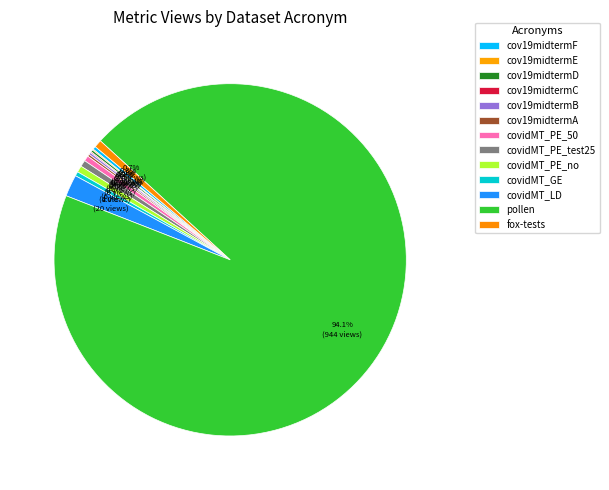

To the nearest percent, what is the difference between the largest and smallest slice percentages?

94%